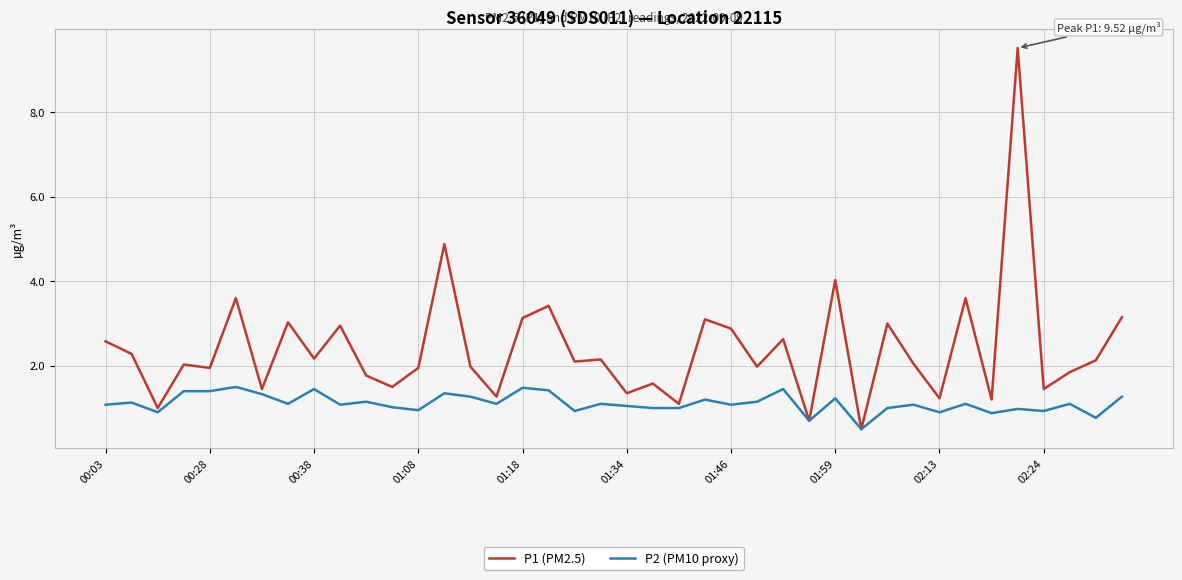

List the series in order of their peak value, lowest first.

P2 (PM10 proxy), P1 (PM2.5)